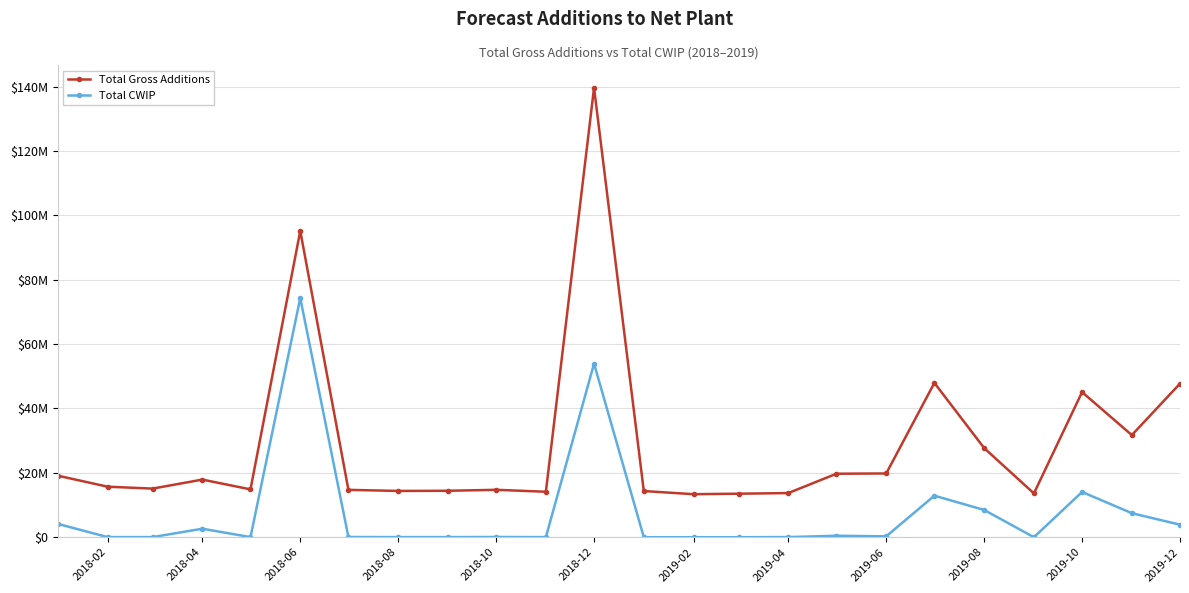

Is this an area chart (filled region under the line)?

No